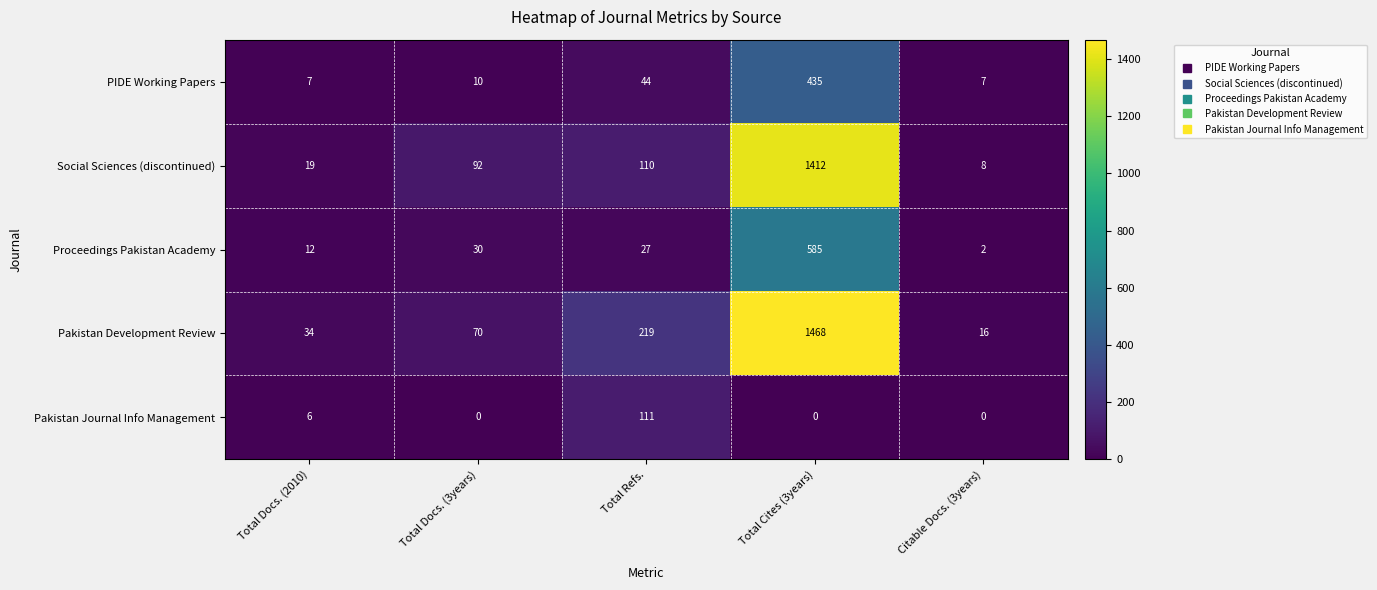

At which category is the sum across all series the highest?

Total Cites (3years)